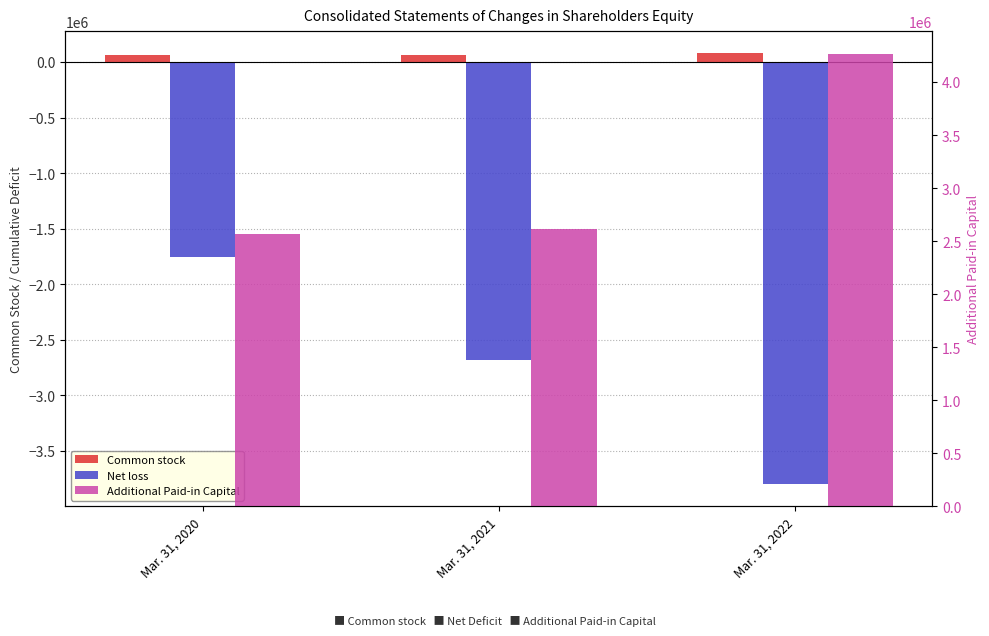

At which category is the sum across all series the highest?

Mar. 31, 2020